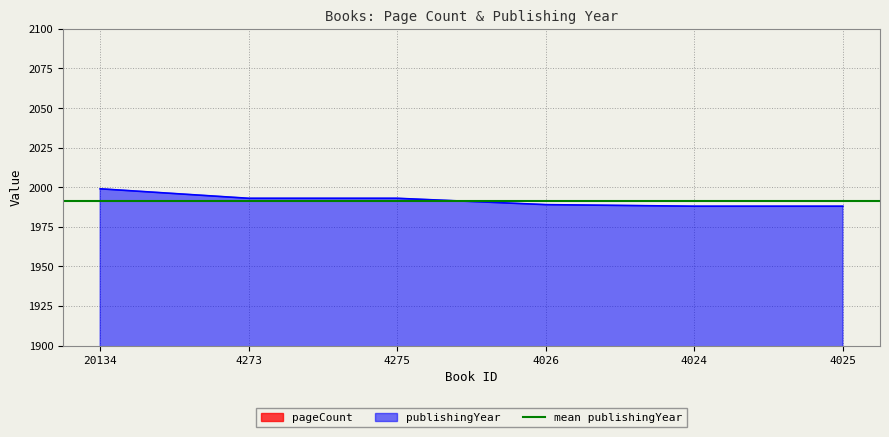

Is the value of pageCount at 4275 greater than the value of publishingYear at 4273?

No